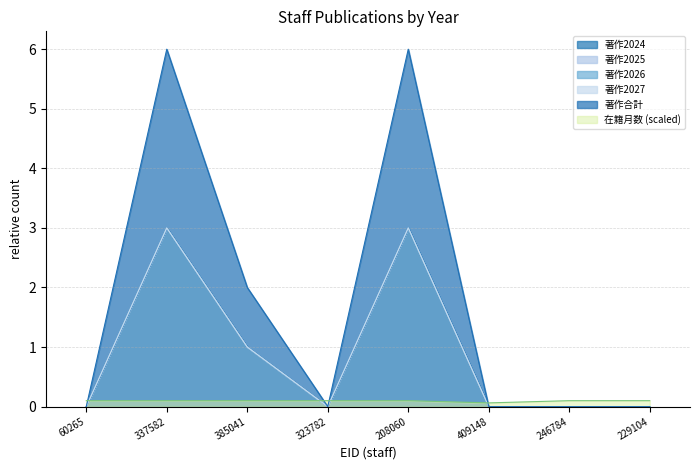

At which category does 著作合計 reach its first local peak?

337582